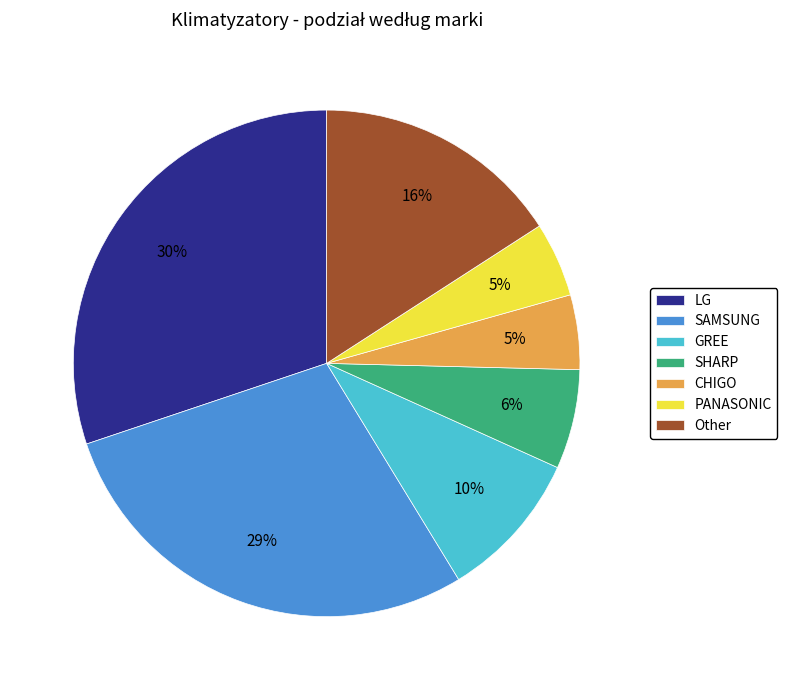

Does SAMSUNG account for over 50% of the chart?

No